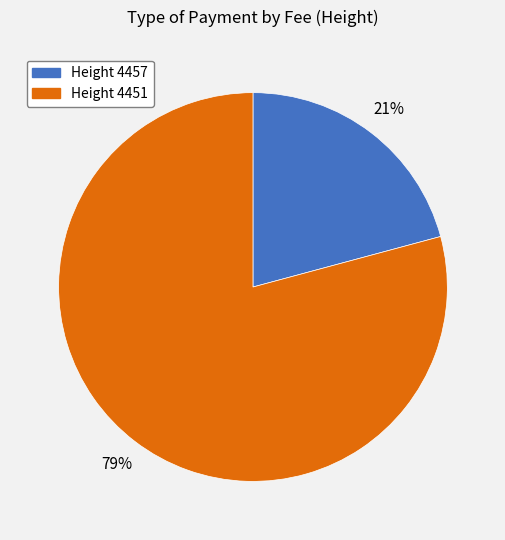

What is the largest slice in the pie chart?

Height 4451